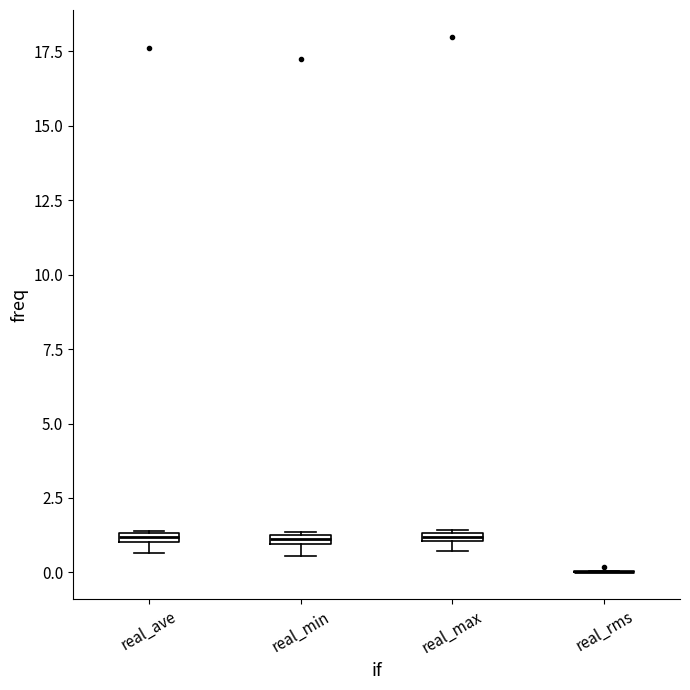

Where is the lower edge of the box for real_min on the y-axis? The values are not printed on the chart, so give them approximately, as read against the axis.

1.0